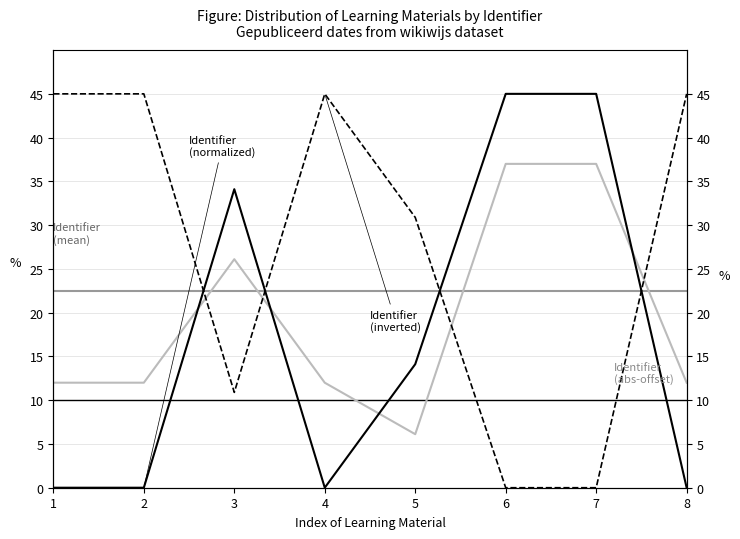

Is this an area chart (filled region under the line)?

No